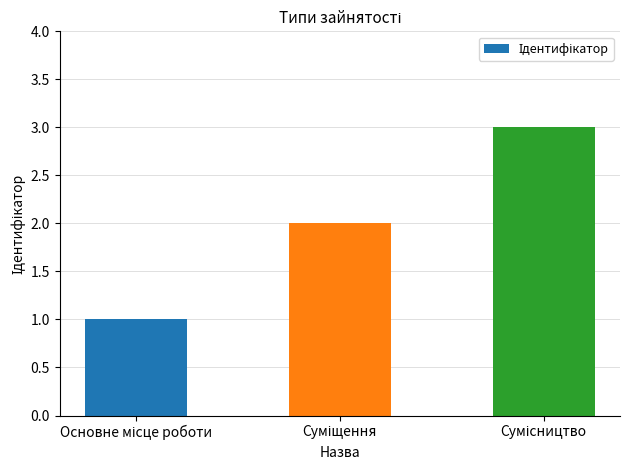

What is the sum of all values?

6